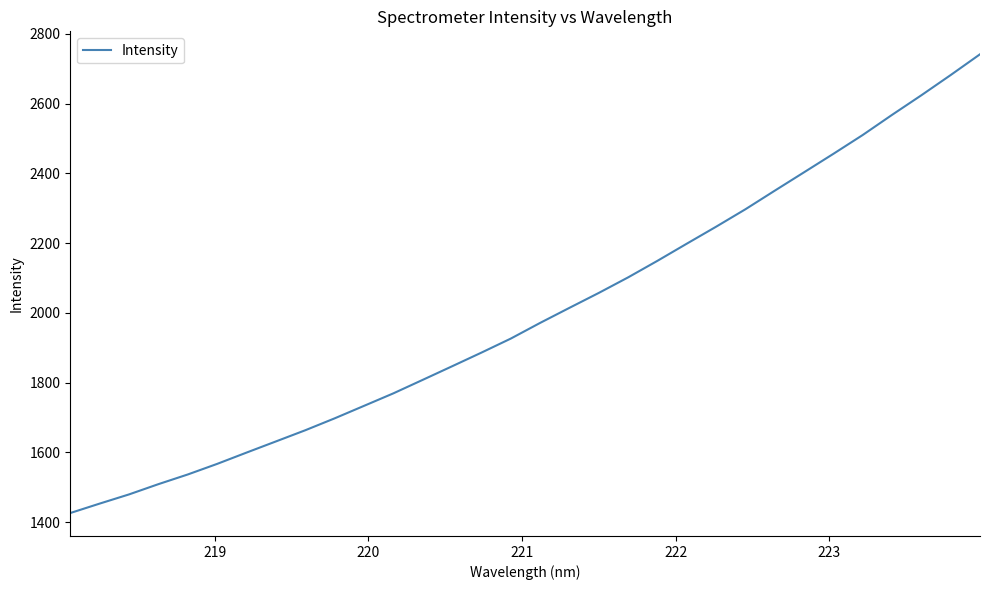

What is the minimum value shown in the chart?

1426.3